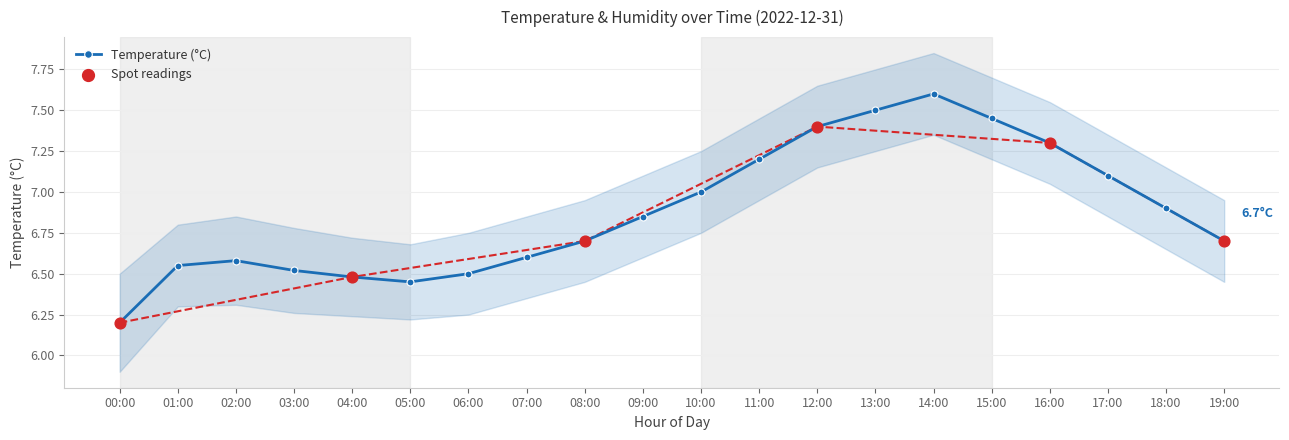

What is the change in value from 06:00 to 18:00?

+0.4